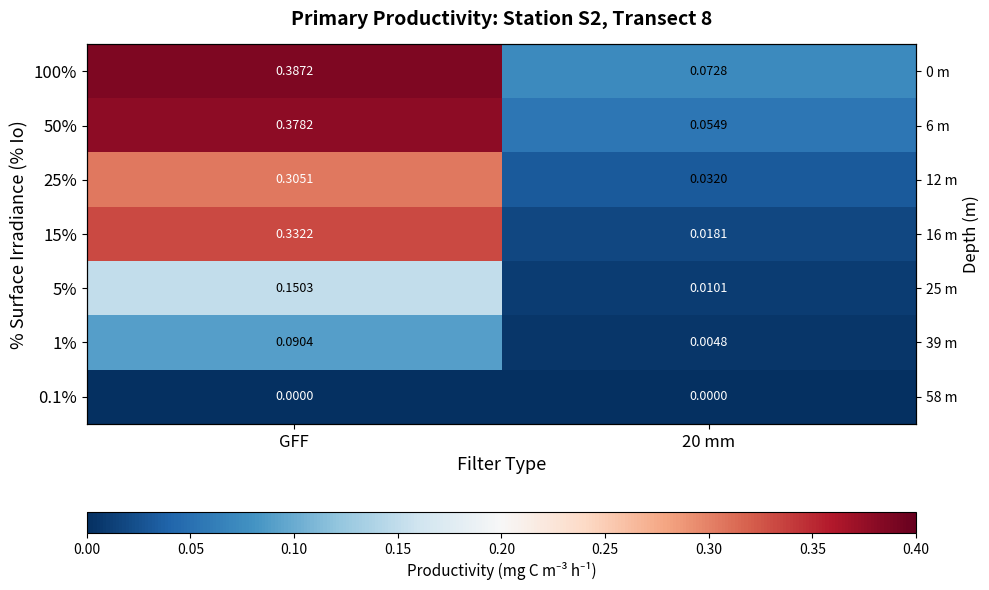

What is the difference between the 1% values at GFF and 20 mm?

0.1